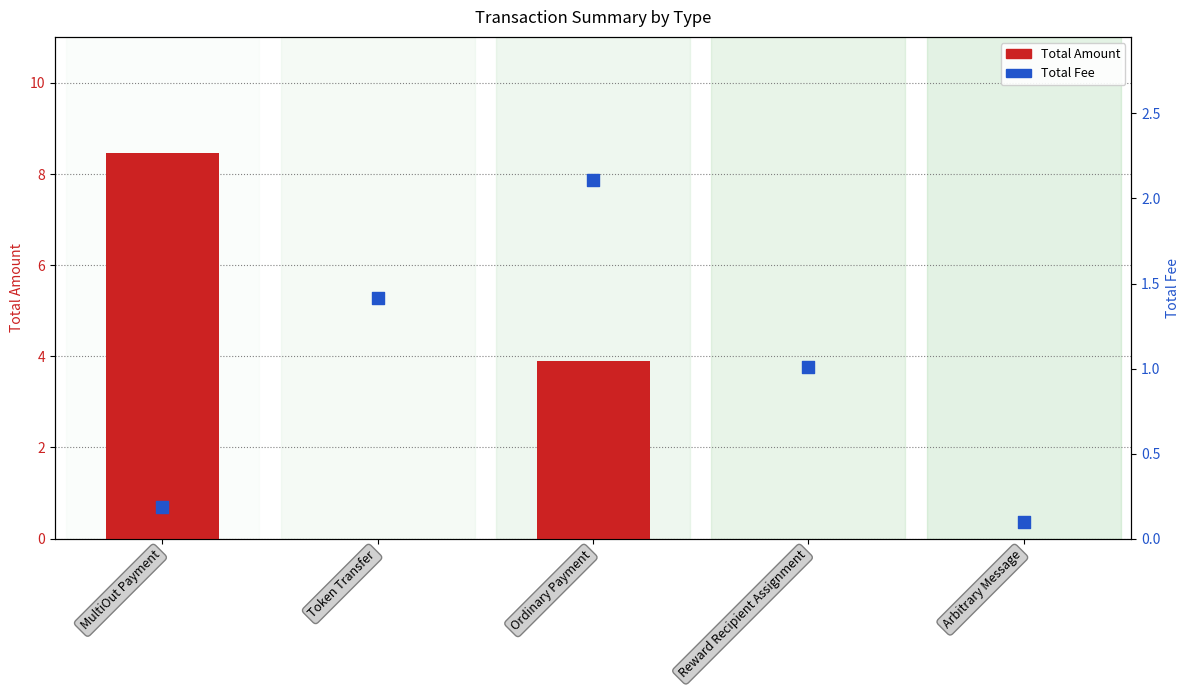

Which series has the largest Y range (max minus min)?

Total Amount